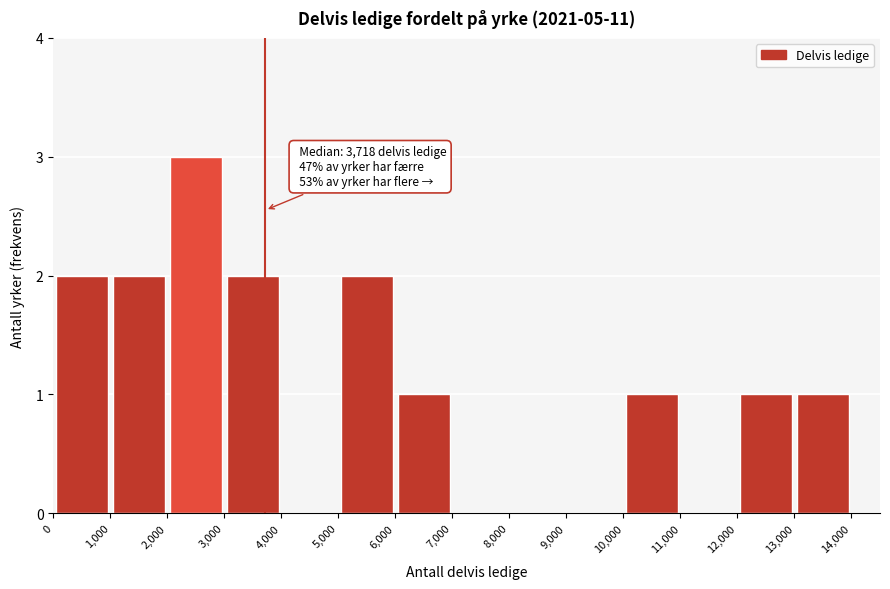

Over which range of the x-axis is the bar tallest?

2,000 to 3,000